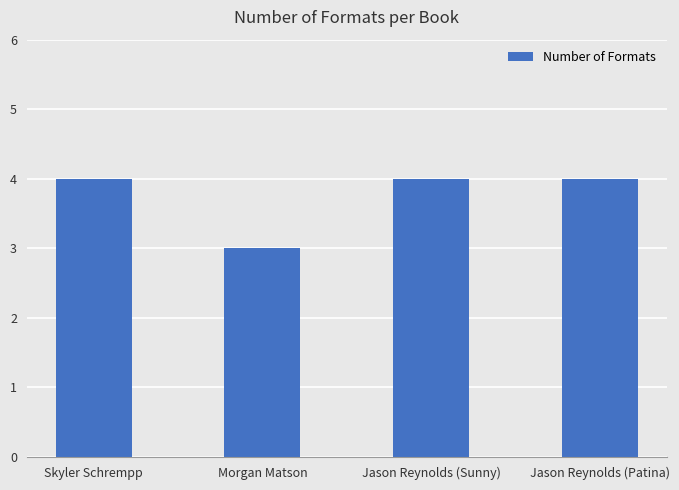

At which label is the value closest to 3?

Morgan Matson